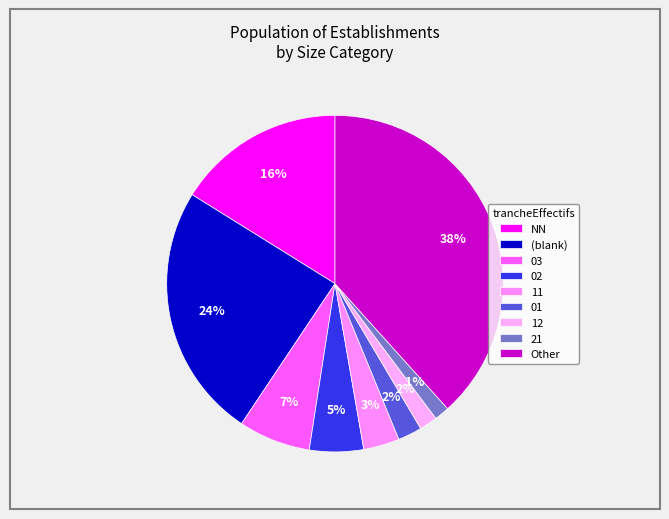

Does any single category account for the majority?

No